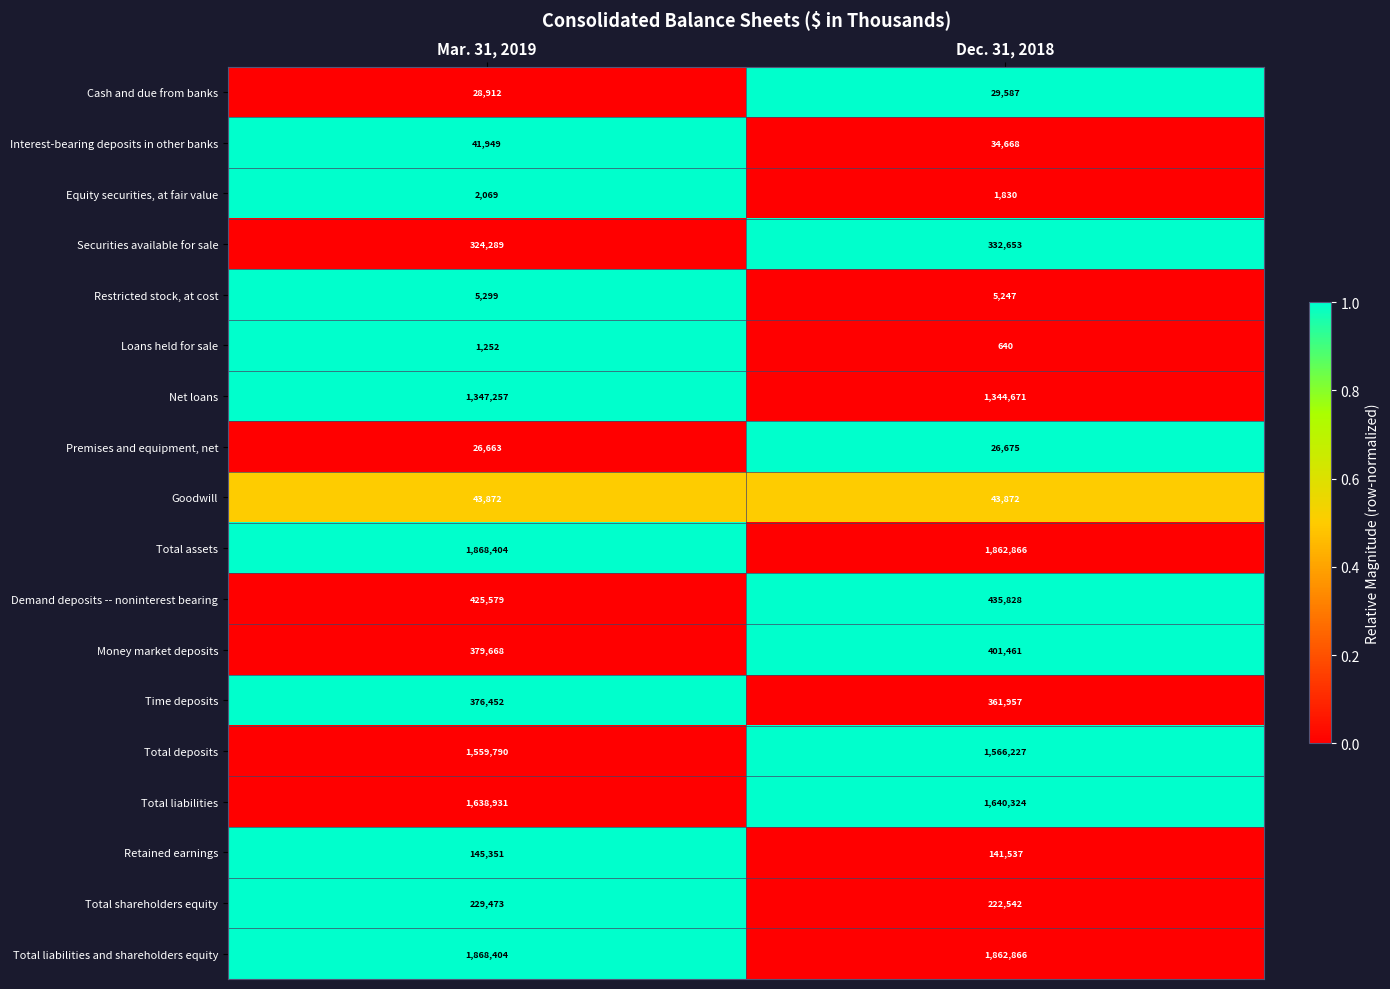

Which label corresponds to the smallest value in the chart?

Dec. 31, 2018